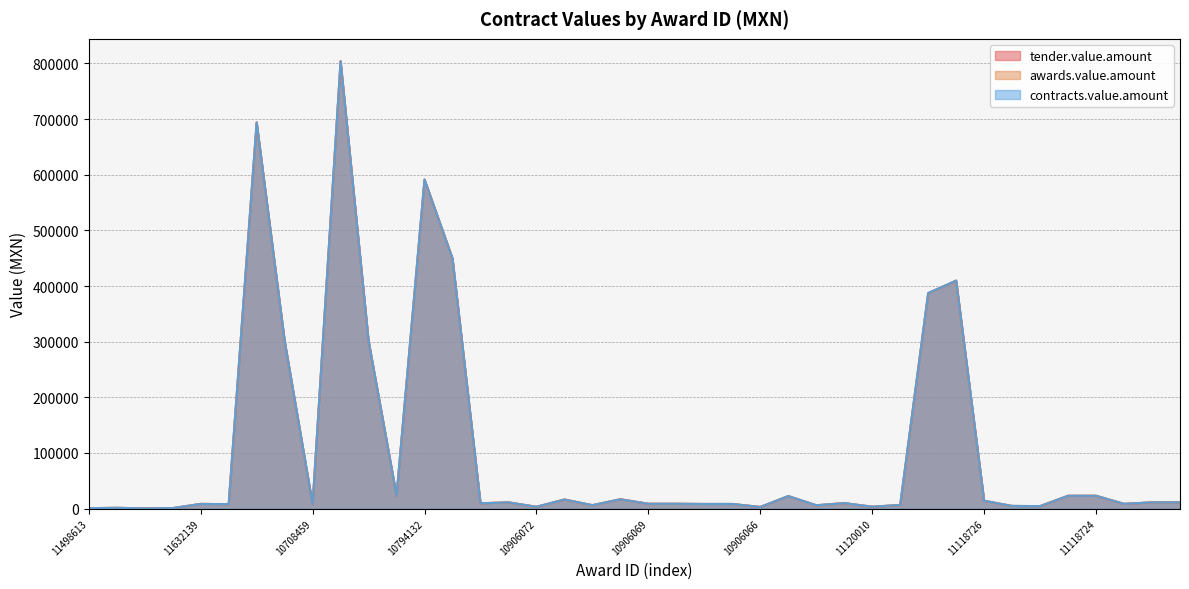

What are all the series names shown in the legend?

tender.value.amount, awards.value.amount, contracts.value.amount